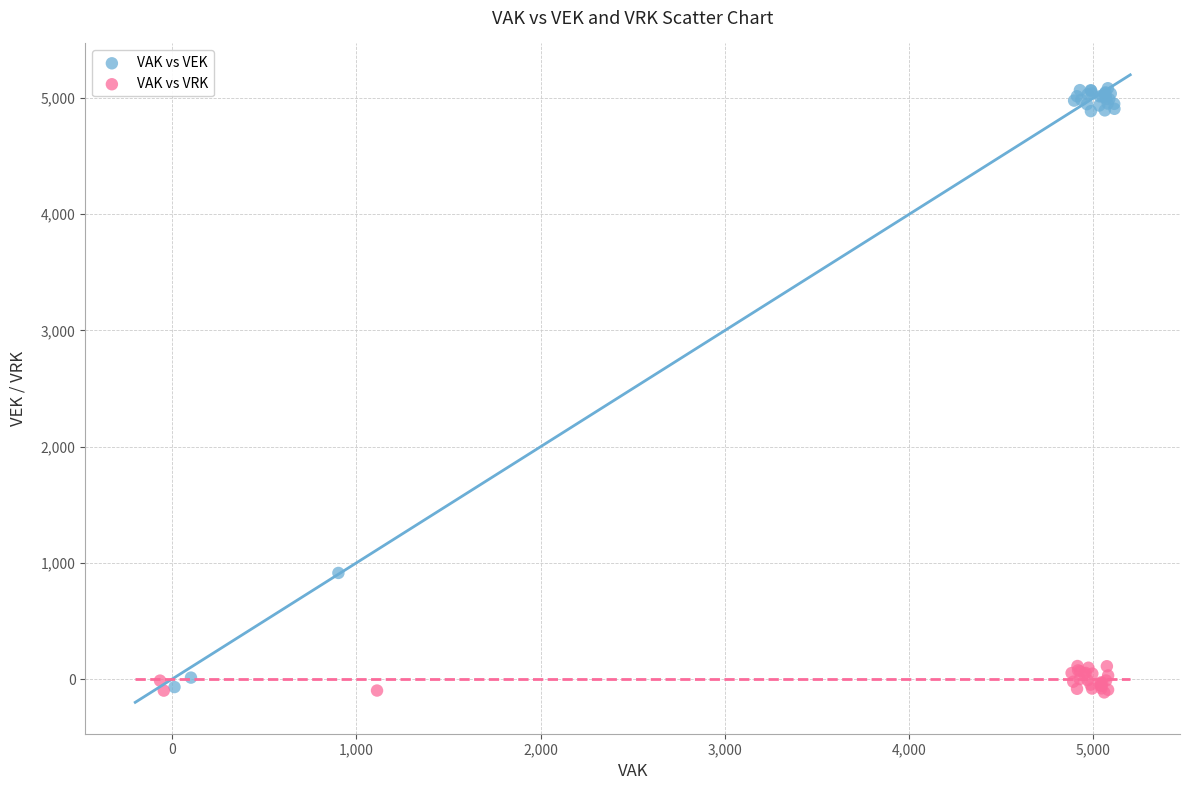

What are all the series names shown in the legend?

VAK vs VEK, VAK vs VRK